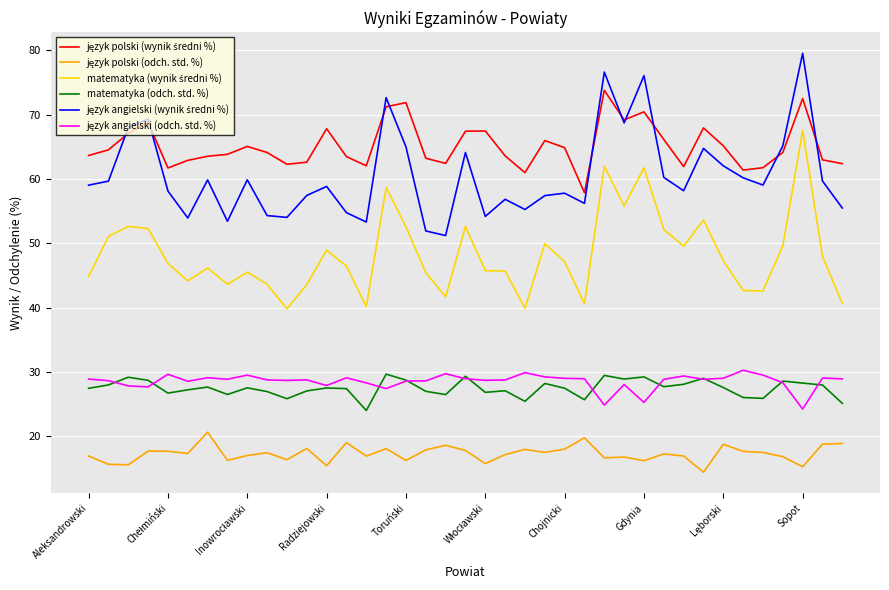

What is the maximum value shown in the chart?

79.5